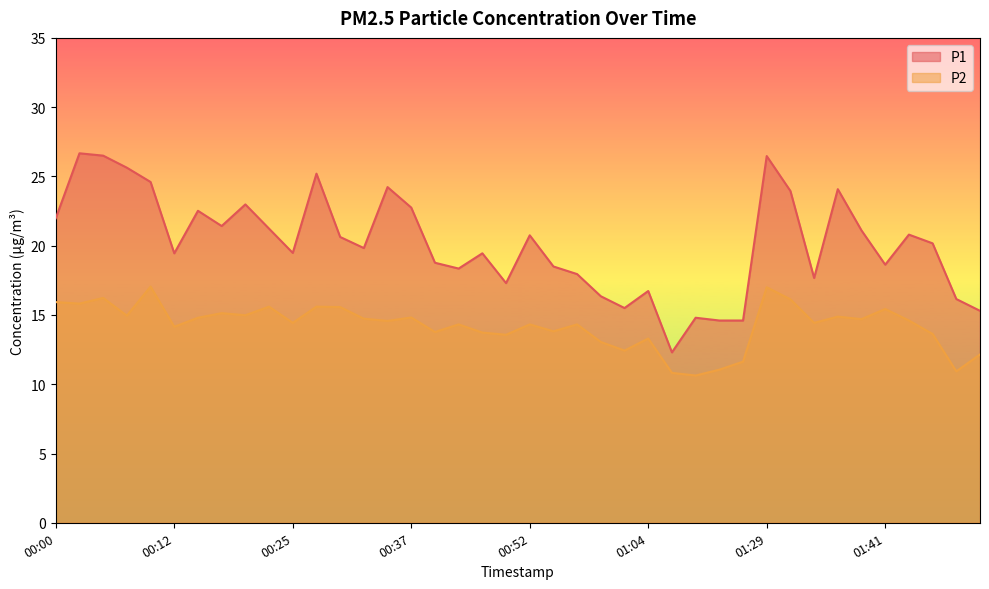

Which series has the largest range (max minus min)?

P1